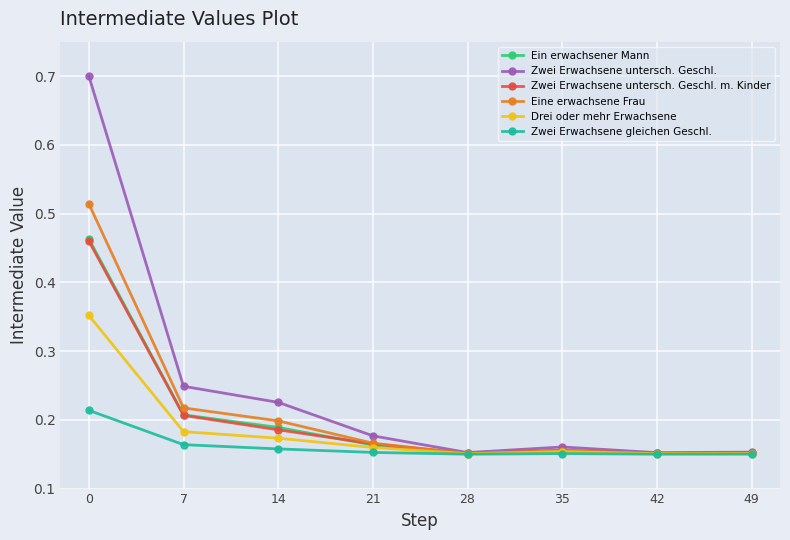

Which series has the widest spread of values?

Zwei Erwachsene untersch. Geschl.